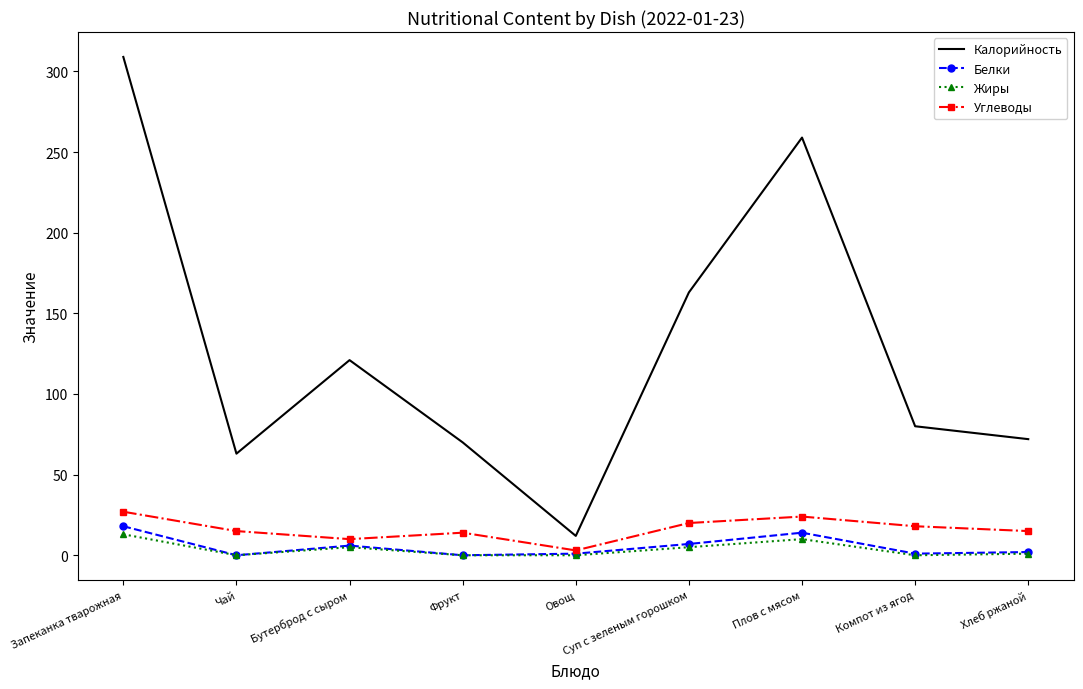

What is the spread (max minus min) of values at Суп с зеленым горошком?

158